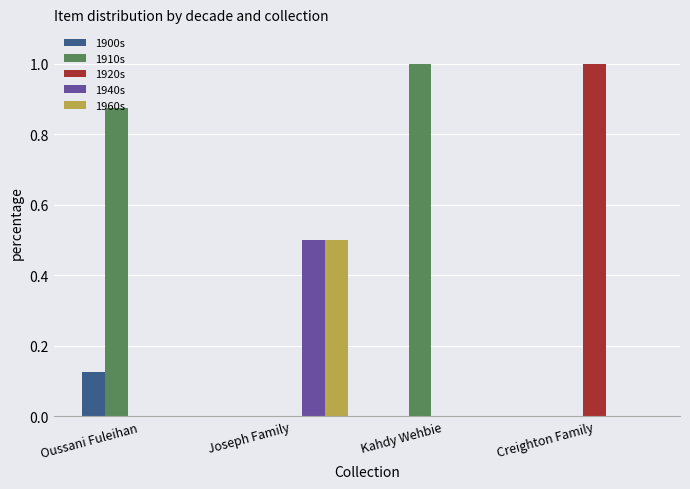

What is the sum of the 1960s values at Joseph Family and Kahdy Wehbie?

0.5